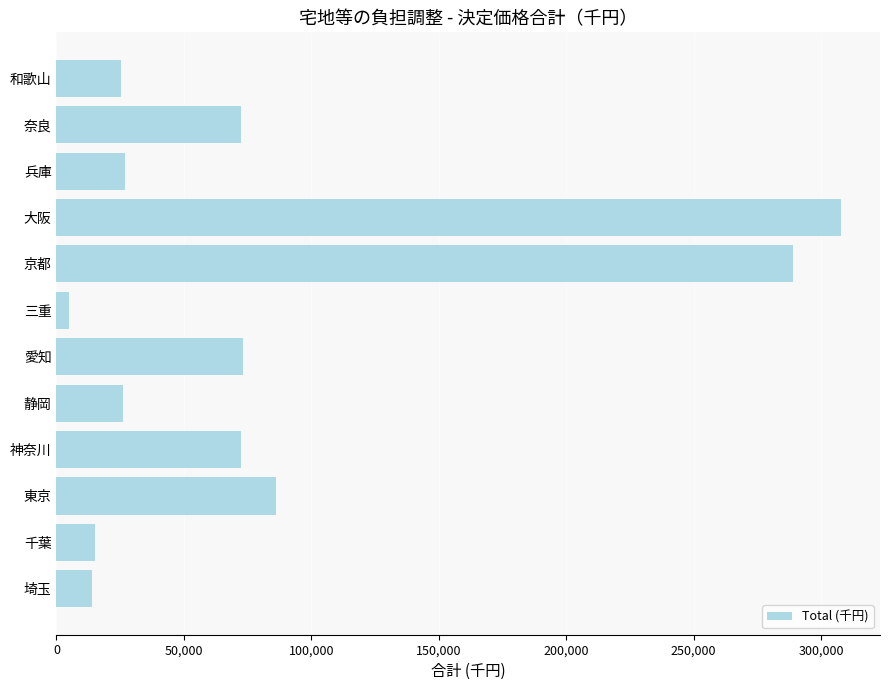

Which has a higher value, 和歌山 or 京都?

京都